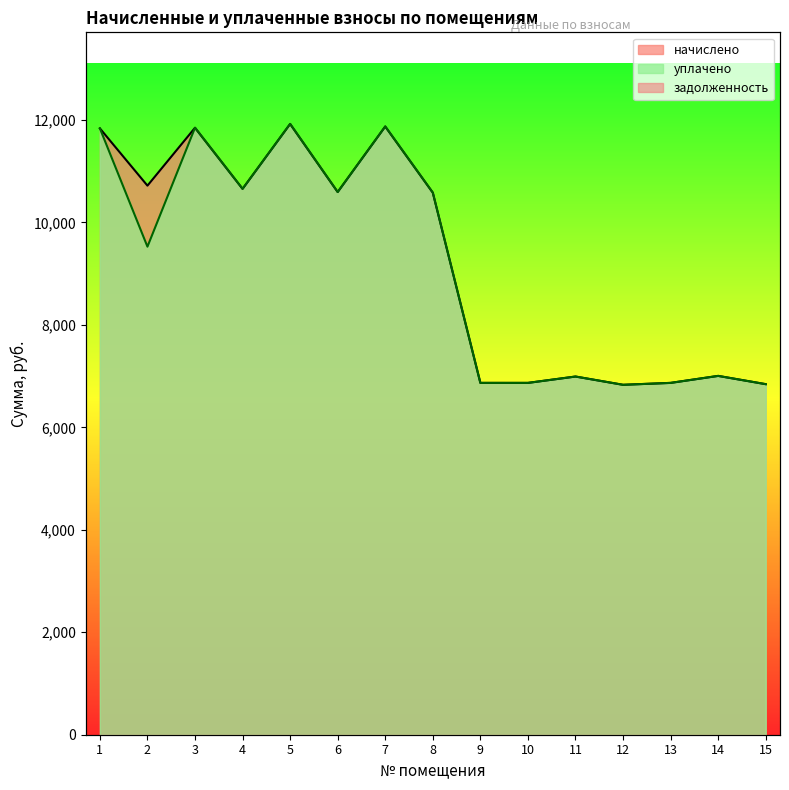

What value does the начислено series have at 6?

10594.3